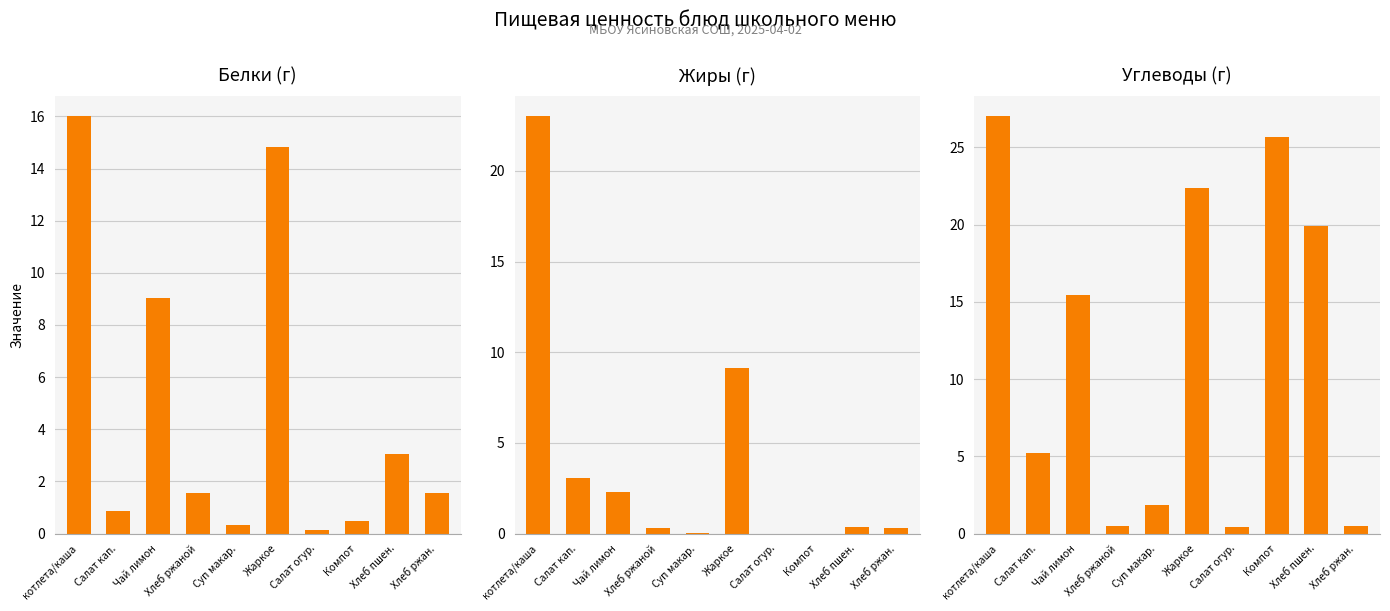

Reading left to right, what are all the values shown in this chart?

Белки (г): котлета/каша=16.0	Салат кап.=0.8	Чай лимон=9.0	Хлеб ржаной=1.6	Суп макар.=0.3	Жаркое=14.8	Салат огур.=0.1	Компот=0.5	Хлеб пшен.=3.0	Хлеб ржан.=1.6
Жиры (г): котлета/каша=23.0	Салат кап.=3.0	Чай лимон=2.3	Хлеб ржаной=0.3	Суп макар.=0.0	Жаркое=9.1	Салат огур.=0.0	Компот=0.0	Хлеб пшен.=0.4	Хлеб ржан.=0.3
Углеводы (г): котлета/каша=27.0	Салат кап.=5.2	Чай лимон=15.4	Хлеб ржаной=0.5	Суп макар.=1.9	Жаркое=22.4	Салат огур.=0.5	Компот=25.7	Хлеб пшен.=19.9	Хлеб ржан.=0.5